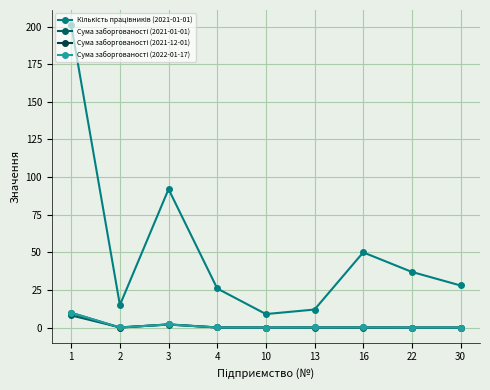

Is this an area chart (filled region under the line)?

No